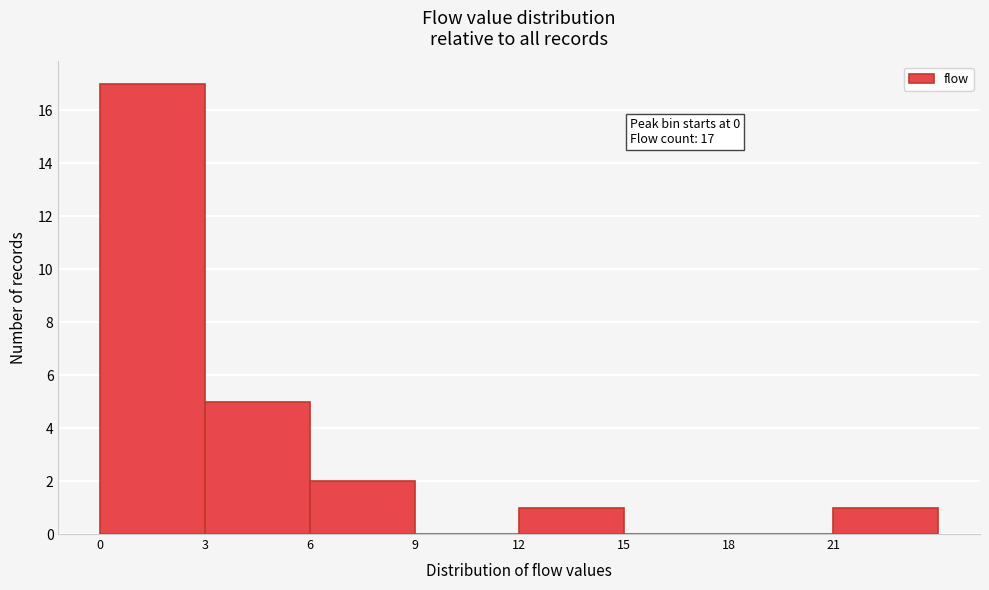

Over which range of the x-axis is the bar tallest?

0 to 3